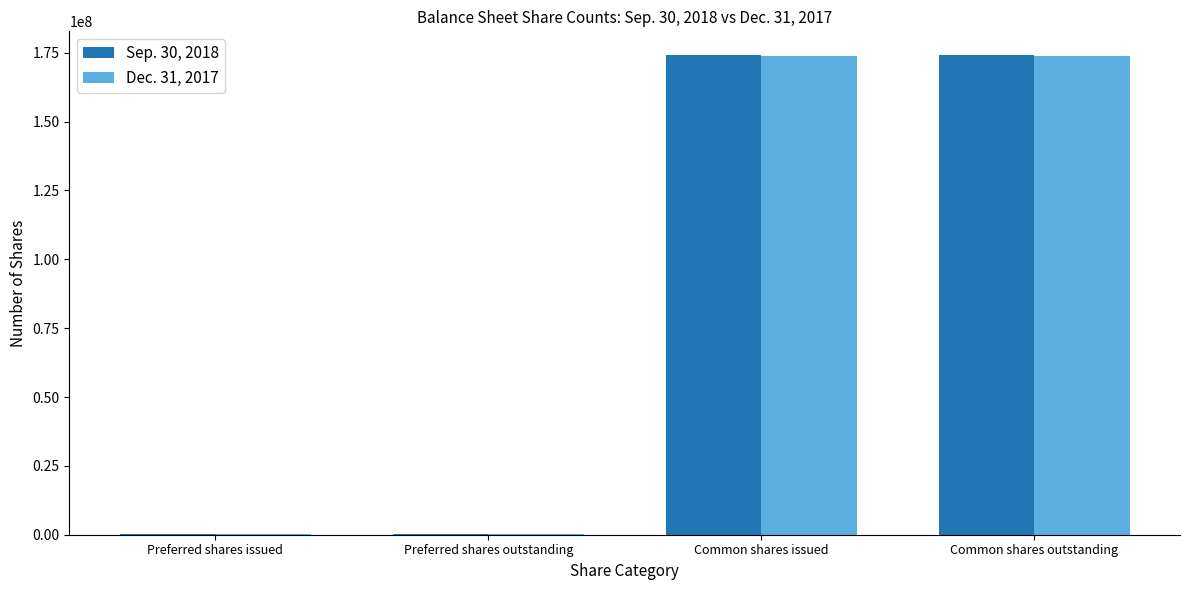

Reading right to left, transcribe all the data shown in this chart.

Sep. 30, 2018: Common shares outstanding=174059645	Common shares issued=174059645	Preferred shares outstanding=161000	Preferred shares issued=161000
Dec. 31, 2017: Common shares outstanding=173853370	Common shares issued=173853370	Preferred shares outstanding=161000	Preferred shares issued=161000